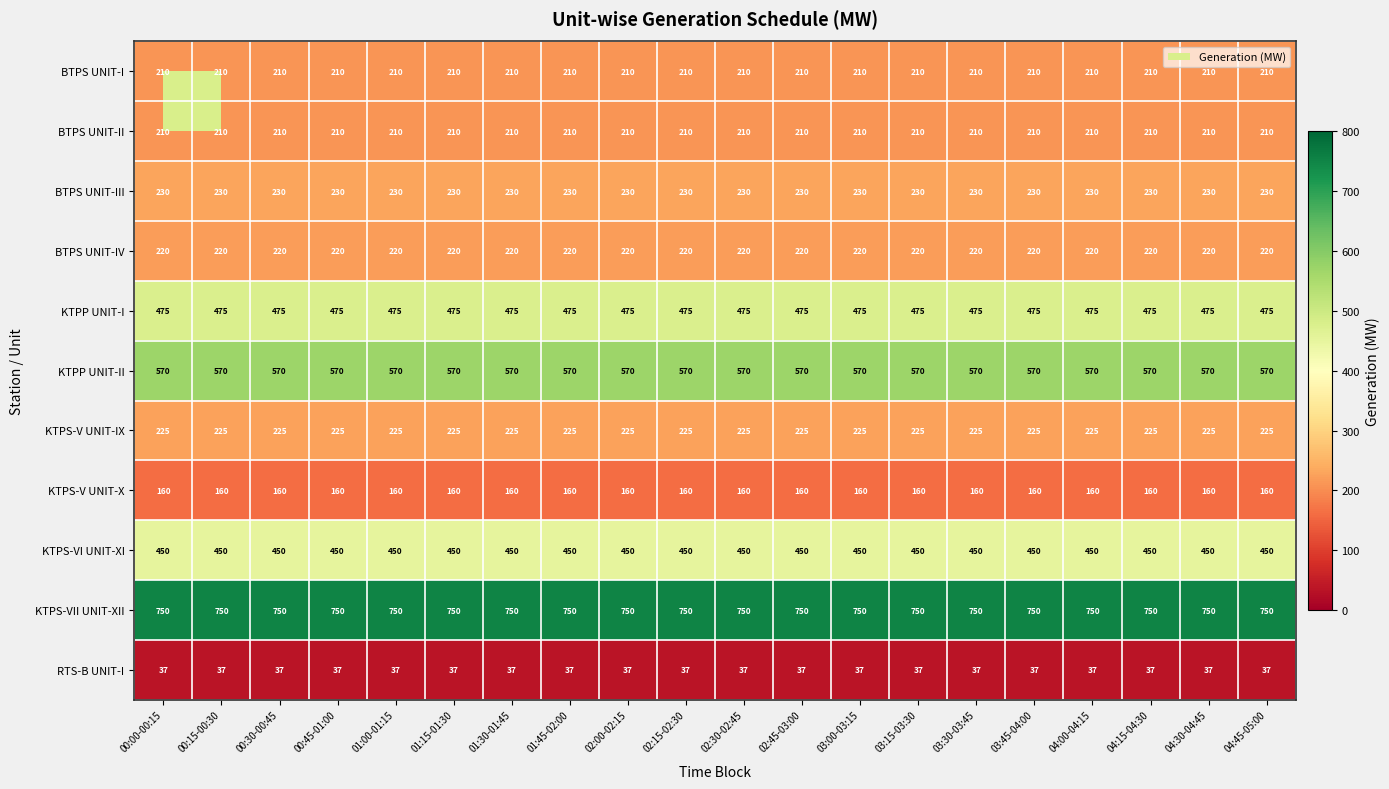

What value does the KTPS-VI UNIT-XI series have at 04:00-04:15?

450